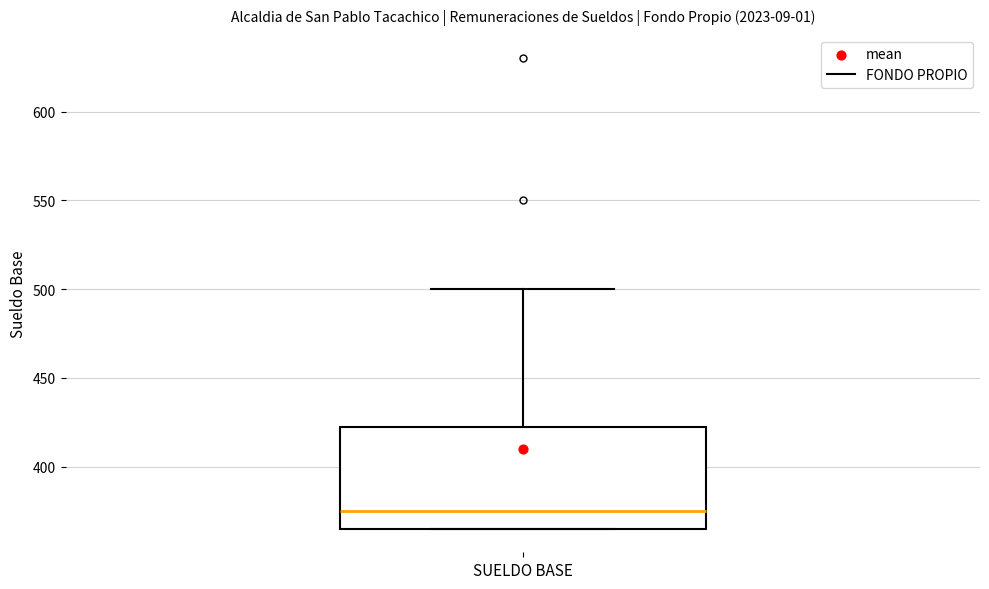

Where is the lower edge of the box for SUELDO BASE on the y-axis? The values are not printed on the chart, so give them approximately, as read against the axis.

365